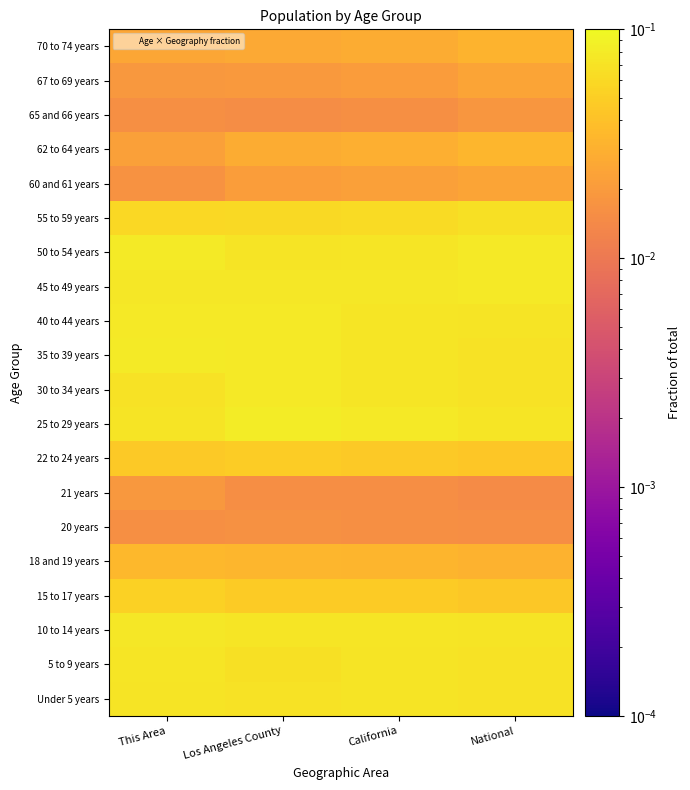

Reading right to left, list all the values displayed in this chart.

Under 5 years: National=0.1	California=0.1	Los Angeles County=0.1	This Area=0.1
5 to 9 years: National=0.1	California=0.1	Los Angeles County=0.1	This Area=0.1
10 to 14 years: National=0.1	California=0.1	Los Angeles County=0.1	This Area=0.1
15 to 17 years: National=0.0	California=0.0	Los Angeles County=0.0	This Area=0.1
18 and 19 years: National=0.0	California=0.0	Los Angeles County=0.0	This Area=0.0
20 years: National=0.0	California=0.0	Los Angeles County=0.0	This Area=0.0
21 years: National=0.0	California=0.0	Los Angeles County=0.0	This Area=0.0
22 to 24 years: National=0.0	California=0.0	Los Angeles County=0.0	This Area=0.0
25 to 29 years: National=0.1	California=0.1	Los Angeles County=0.1	This Area=0.1
30 to 34 years: National=0.1	California=0.1	Los Angeles County=0.1	This Area=0.1
35 to 39 years: National=0.1	California=0.1	Los Angeles County=0.1	This Area=0.1
40 to 44 years: National=0.1	California=0.1	Los Angeles County=0.1	This Area=0.1
45 to 49 years: National=0.1	California=0.1	Los Angeles County=0.1	This Area=0.1
50 to 54 years: National=0.1	California=0.1	Los Angeles County=0.1	This Area=0.1
55 to 59 years: National=0.1	California=0.1	Los Angeles County=0.1	This Area=0.1
60 and 61 years: National=0.0	California=0.0	Los Angeles County=0.0	This Area=0.0
62 to 64 years: National=0.0	California=0.0	Los Angeles County=0.0	This Area=0.0
65 and 66 years: National=0.0	California=0.0	Los Angeles County=0.0	This Area=0.0
67 to 69 years: National=0.0	California=0.0	Los Angeles County=0.0	This Area=0.0
70 to 74 years: National=0.0	California=0.0	Los Angeles County=0.0	This Area=0.0